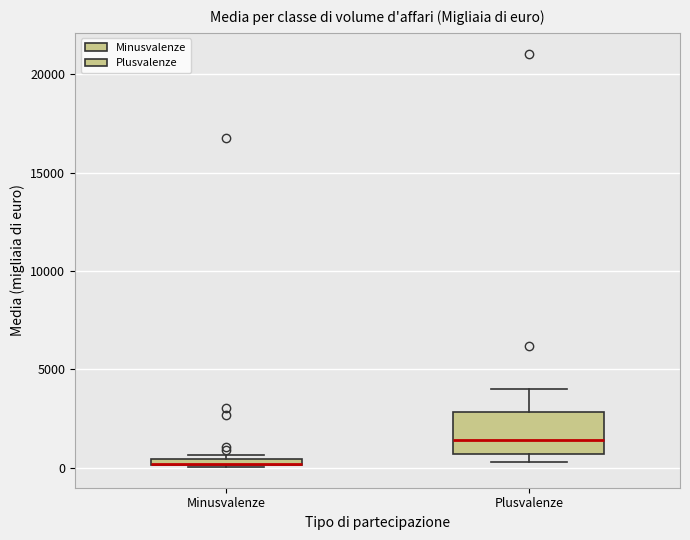

Comparing the boxes themselves (not the whiskers), which one is the tallest?

Plusvalenze